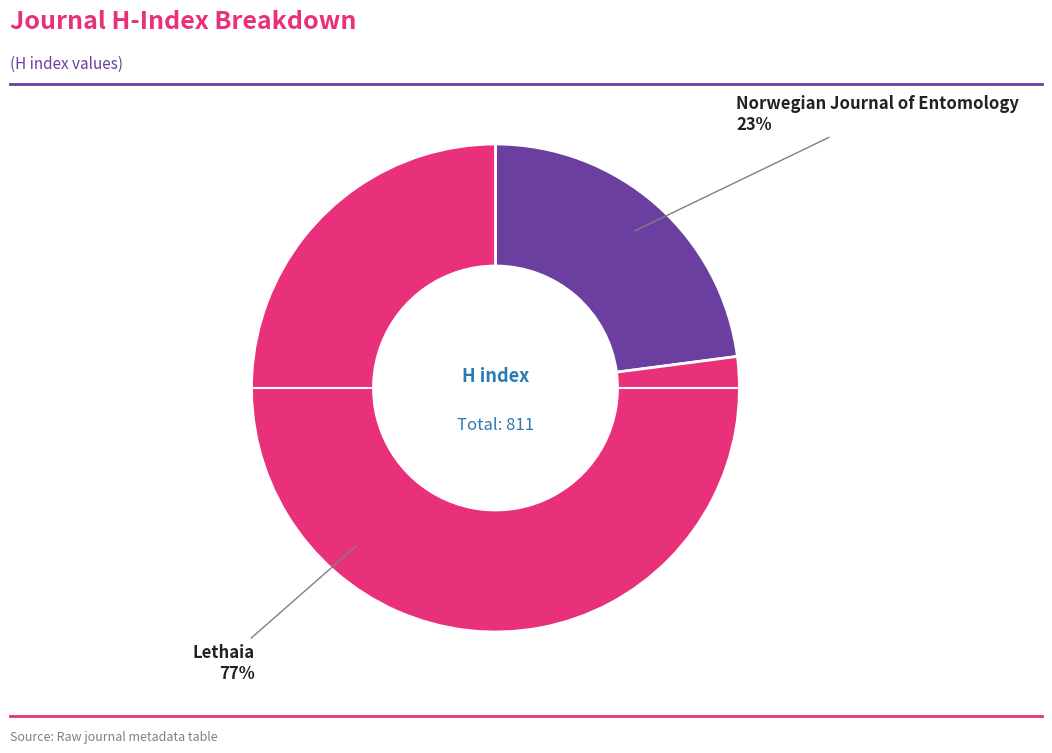

Does any single category account for the majority?

Yes